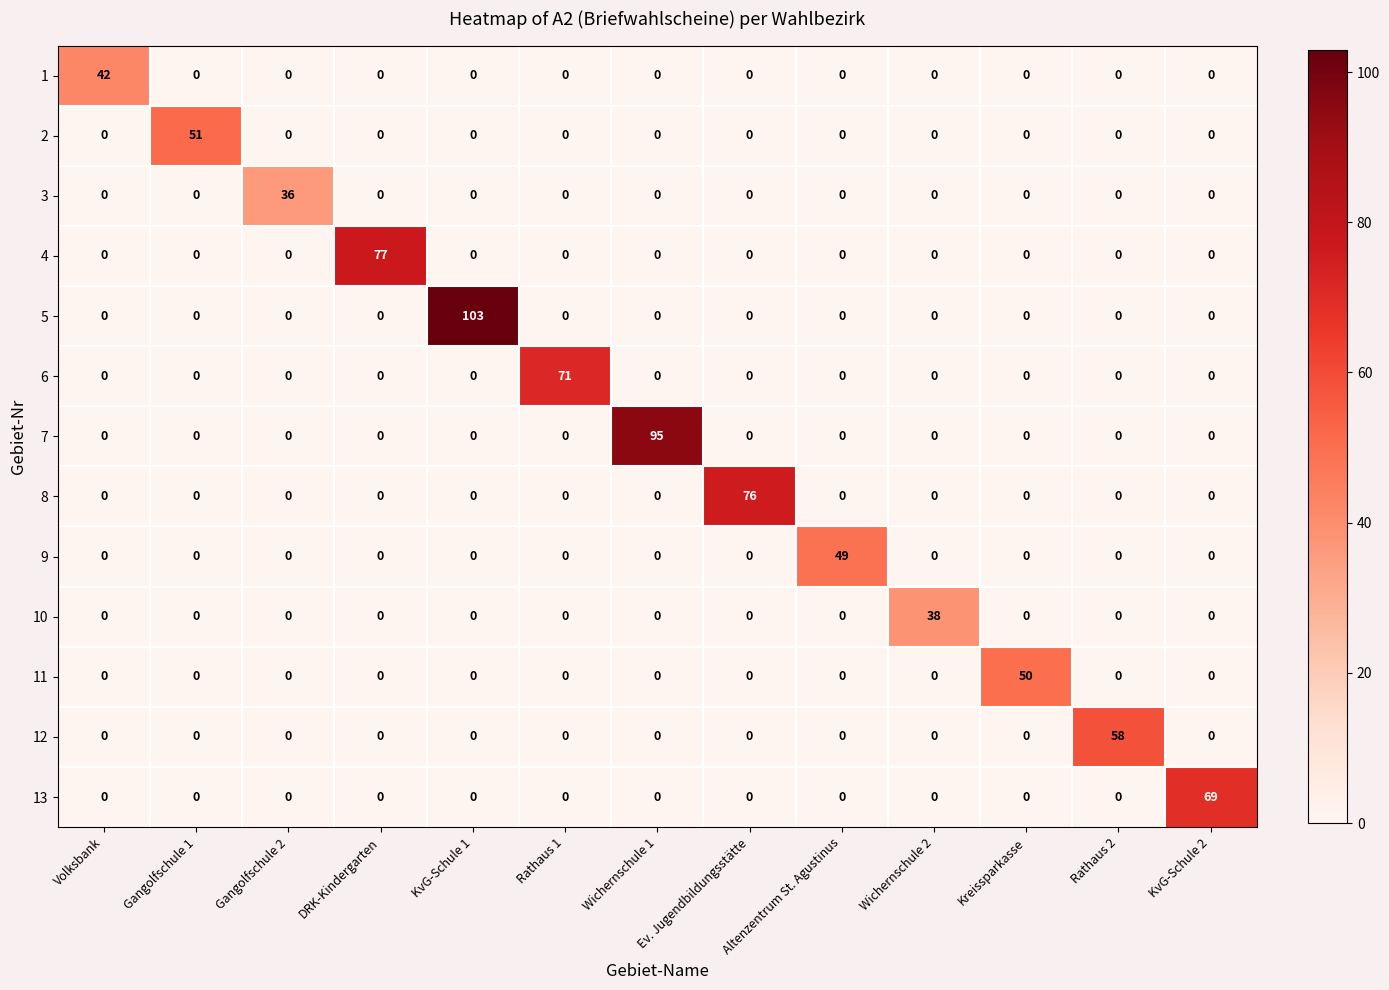

Which series has the largest total across all categories?

5